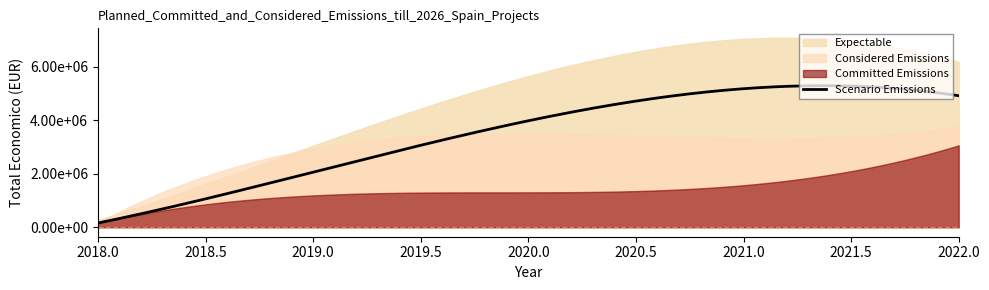

Reading left to right, extract all data points from this chart.

Committed Emissions: 158820	1189042	1569661	3057003
Considered Emissions: 165000	2926547	3315951	3764689
Expectable: 271917	3045717	7031291	6174645